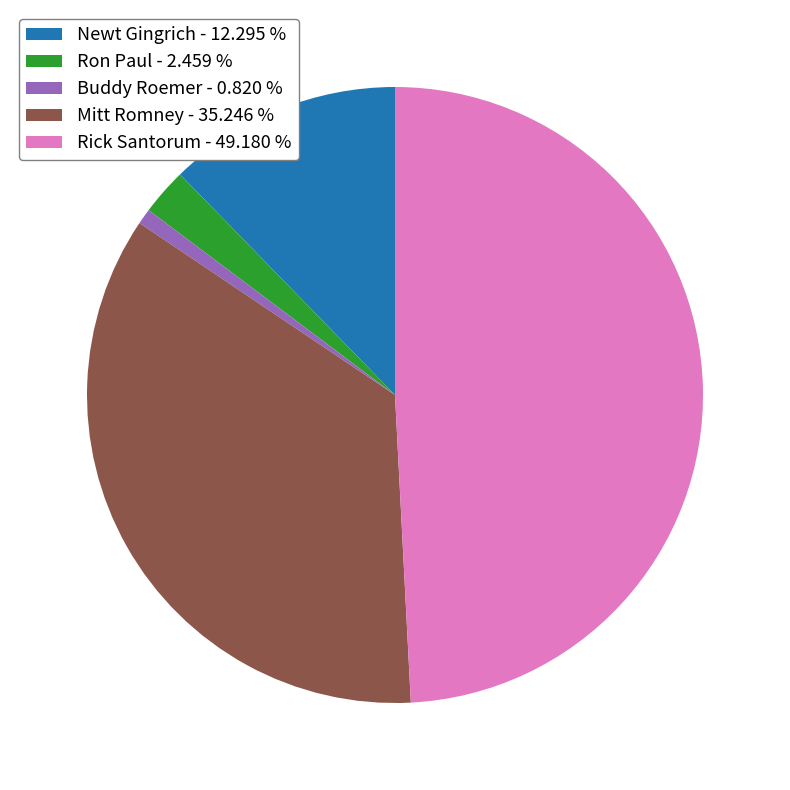

Which has a higher value, Newt Gingrich - 12.295 % or Mitt Romney - 35.246 %?

Mitt Romney - 35.246 %